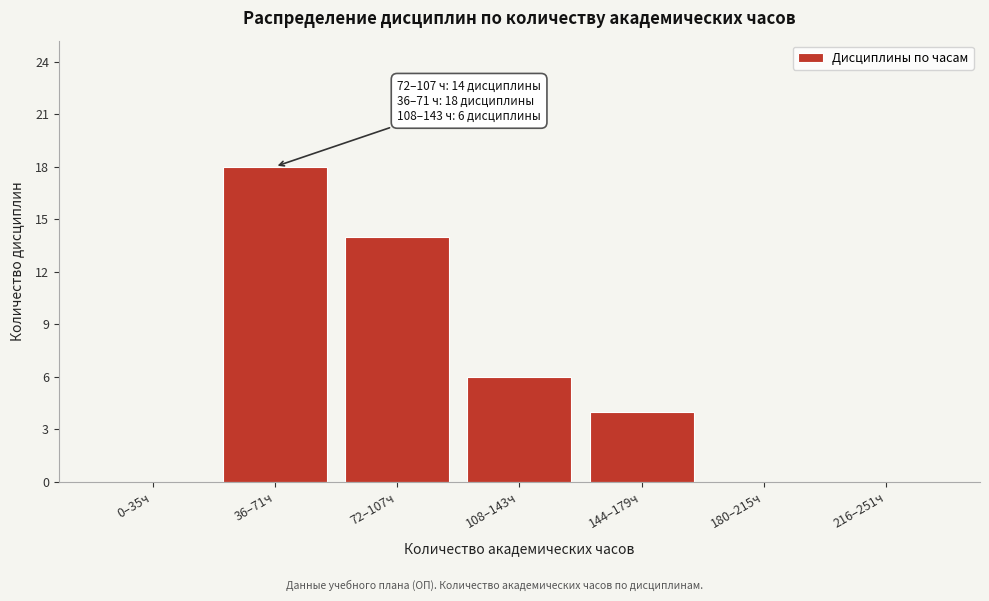

Reading left to right, list all the values displayed in this chart.

0–35ч=0	36–71ч=18	72–107ч=14	108–143ч=6	144–179ч=4	180–215ч=0	216–251ч=0